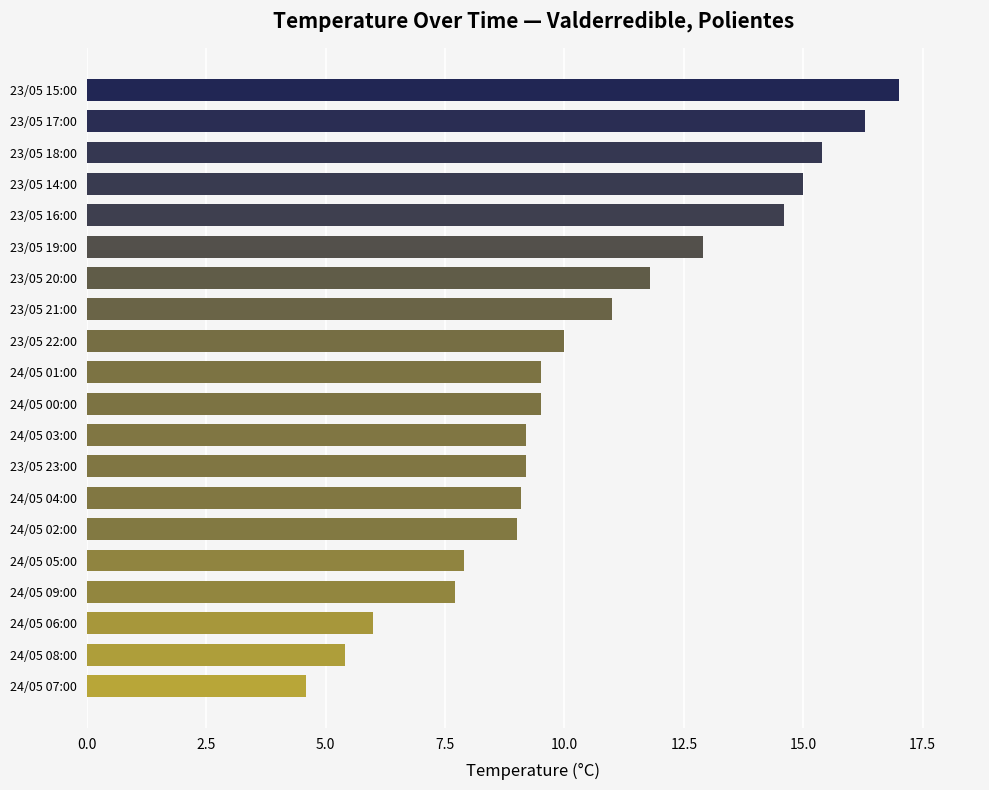

Approximately how many times larger is the value at 24/05 09:00 compared to 24/05 01:00?

0.8